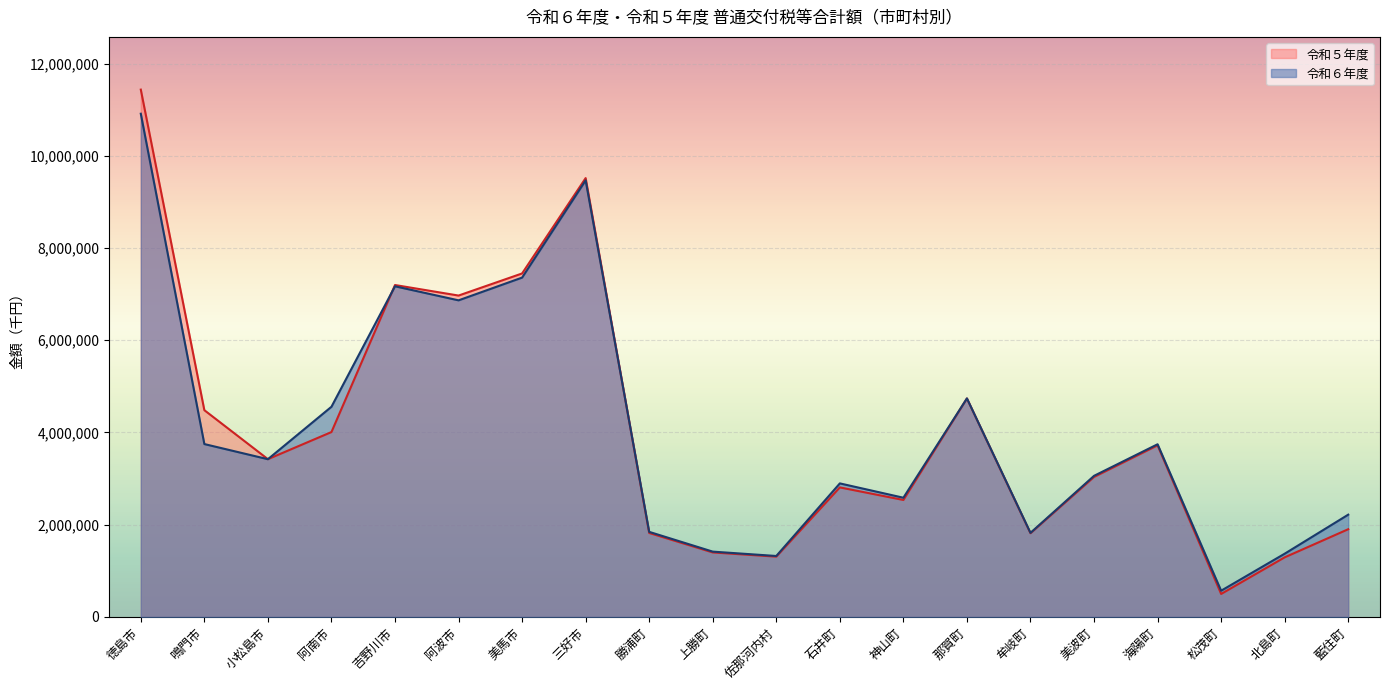

What is the average value of the 令和６年度 series?

4054163